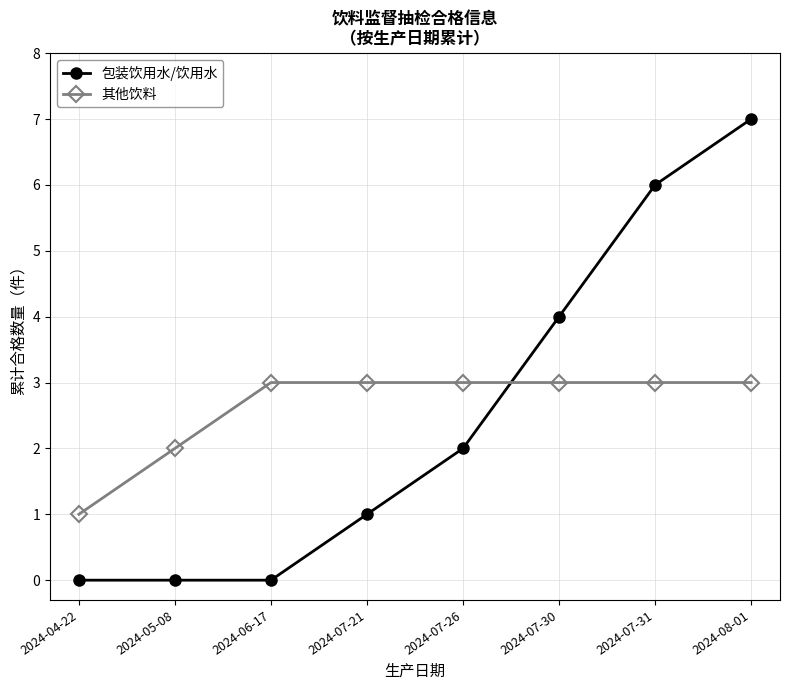

List the series in order of their peak value, lowest first.

其他饮料, 包装饮用水/饮用水